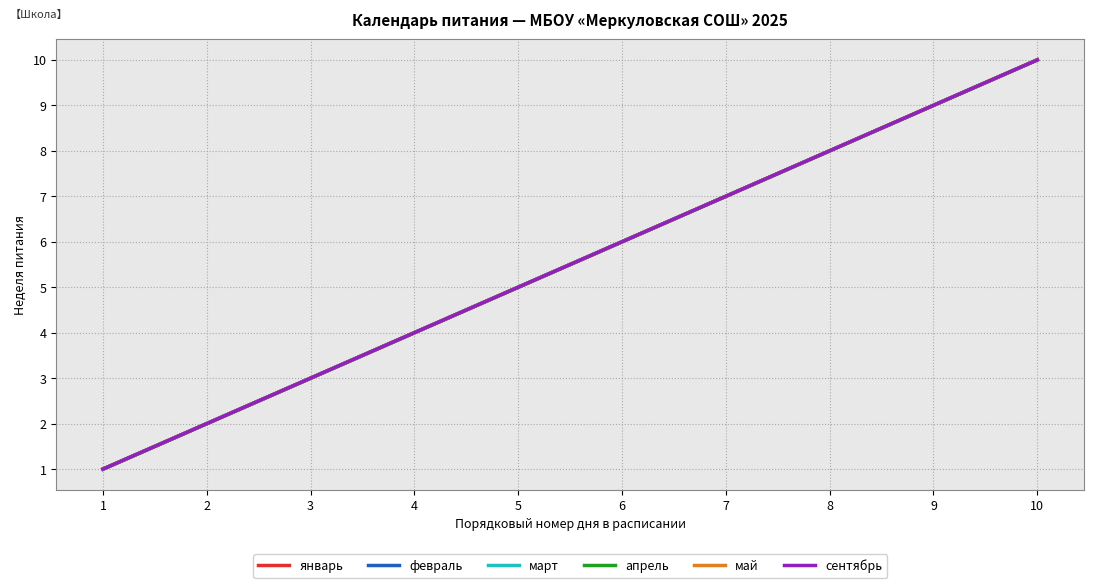

Does the chart display data point markers on the line(s)?

No